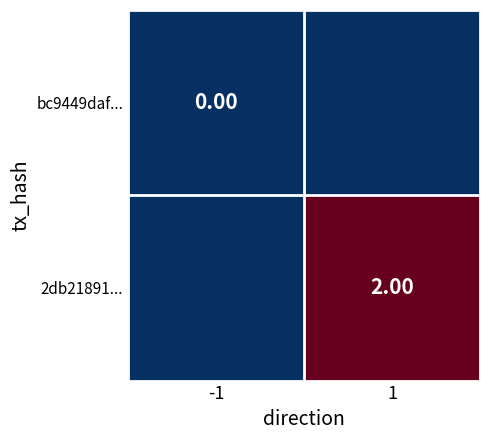

True or false: 2db21891... has a value of 1 at -1.

False